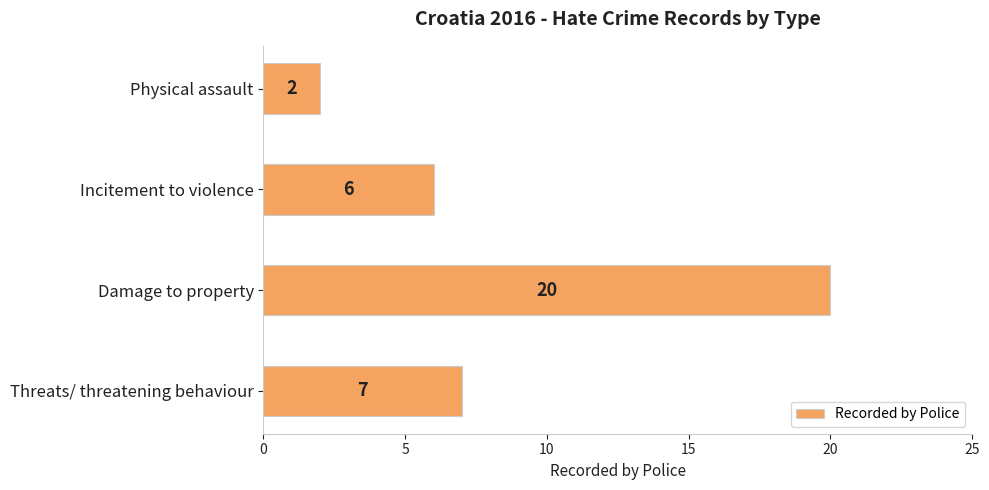

Read the value at Threats/ threatening behaviour.

7